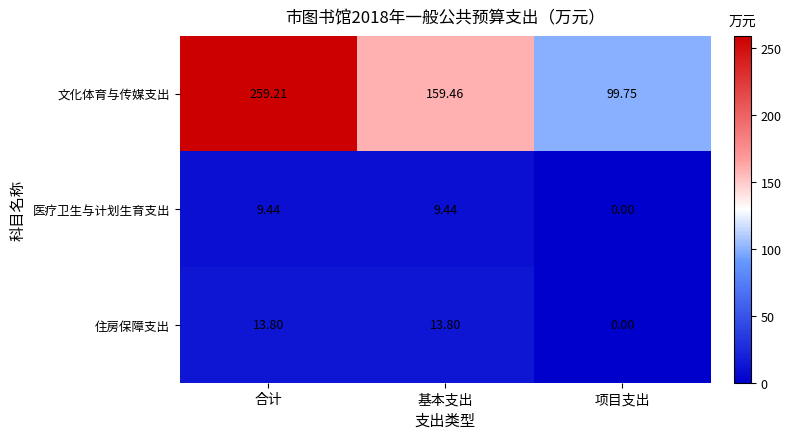

At which label is 住房保障支出 closest to 6?

项目支出